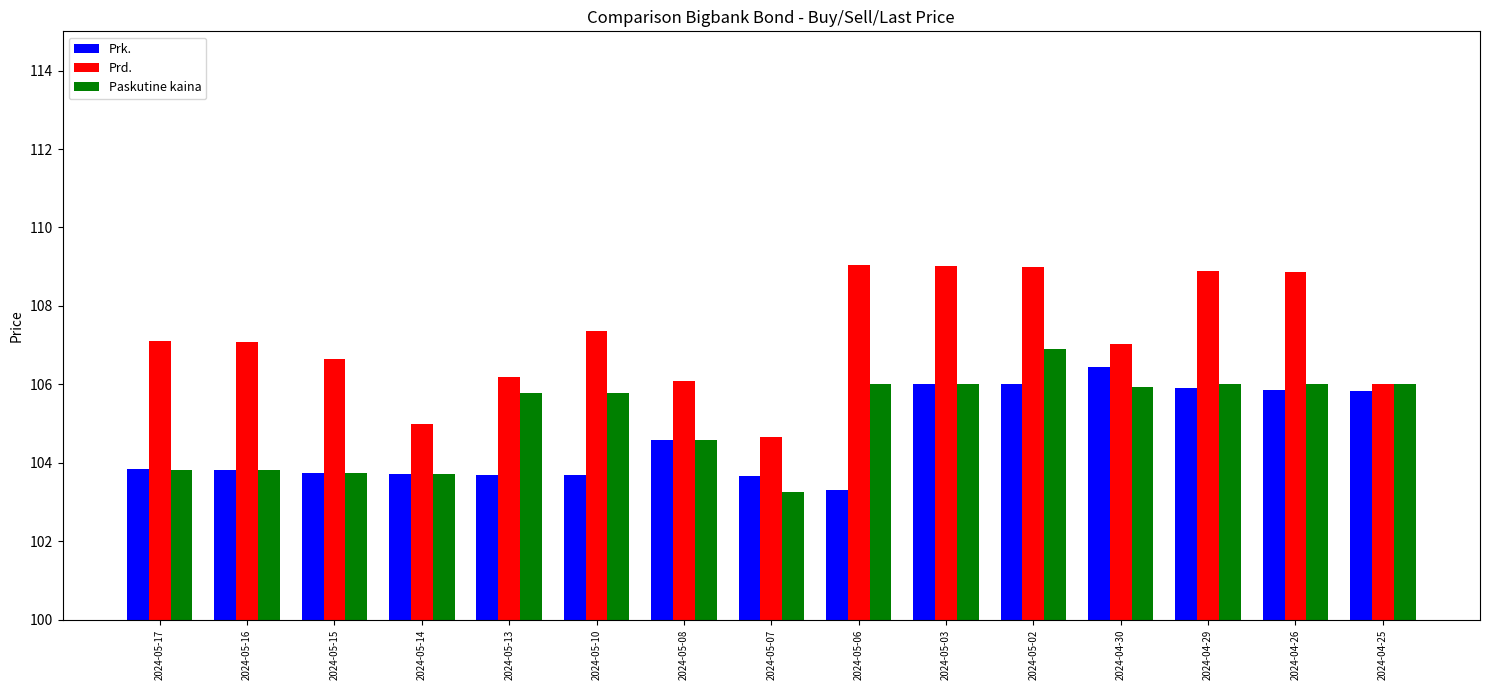

Count the number of data series in this chart.

3